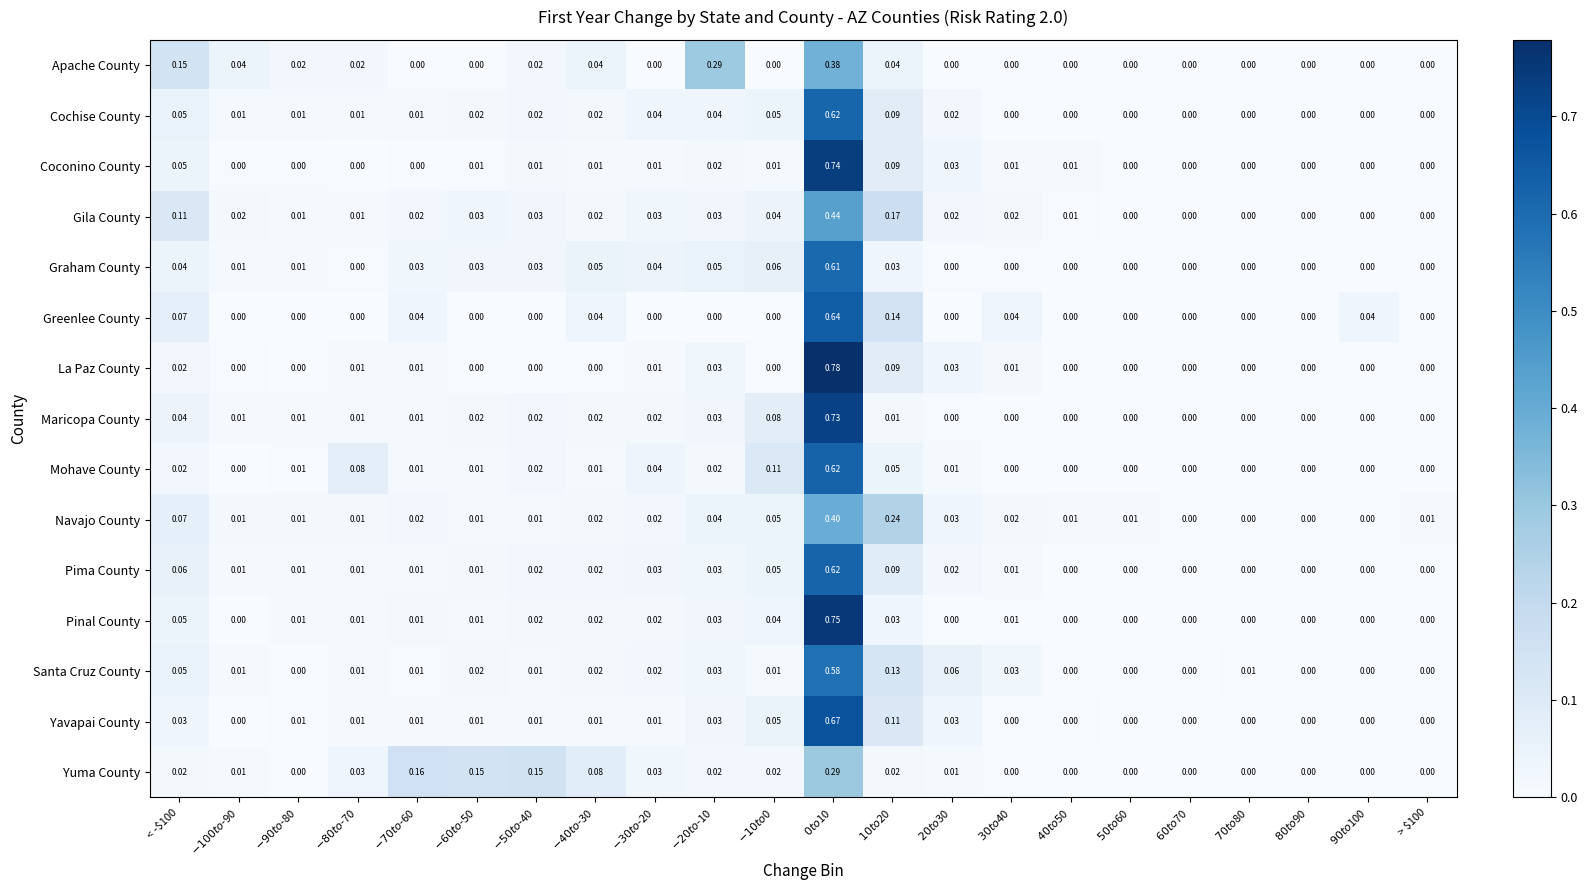

Which series has the widest spread of values?

La Paz County